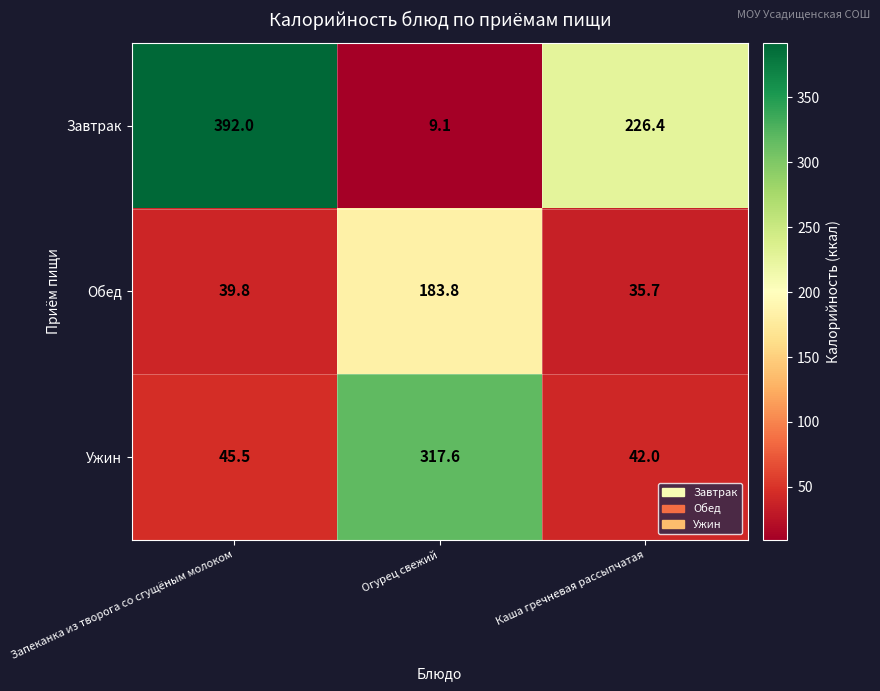

How many series are shown in this chart?

3